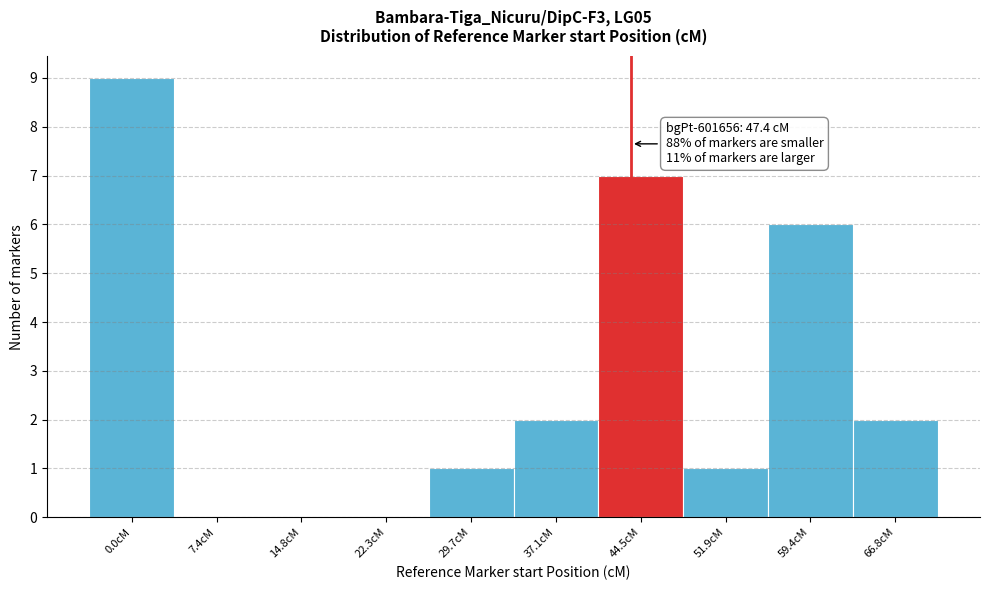

Reading left to right, list all the values displayed in this chart.

0.0cM=9	7.4cM=0	14.8cM=0	22.3cM=0	29.7cM=1	37.1cM=2	44.5cM=7	51.9cM=1	59.4cM=6	66.8cM=2